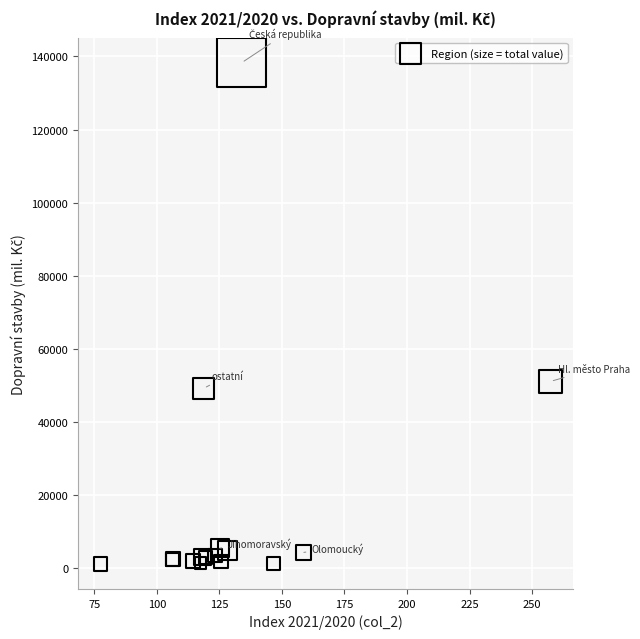

What Y value in the scatter plot is closest to 69779?

51171